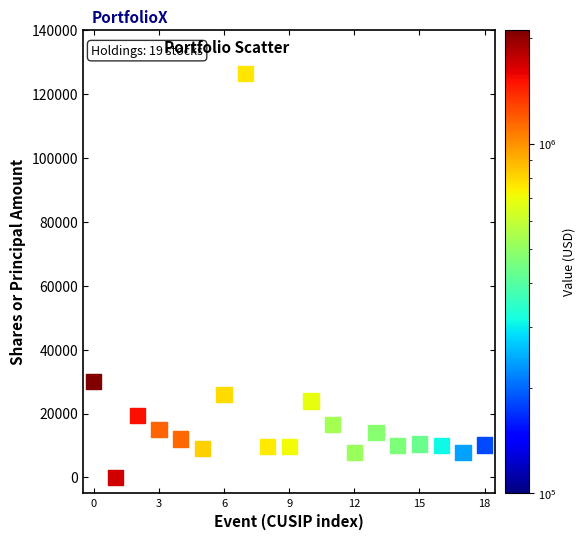

What Y value in the scatter plot is closest to 63269?

30000